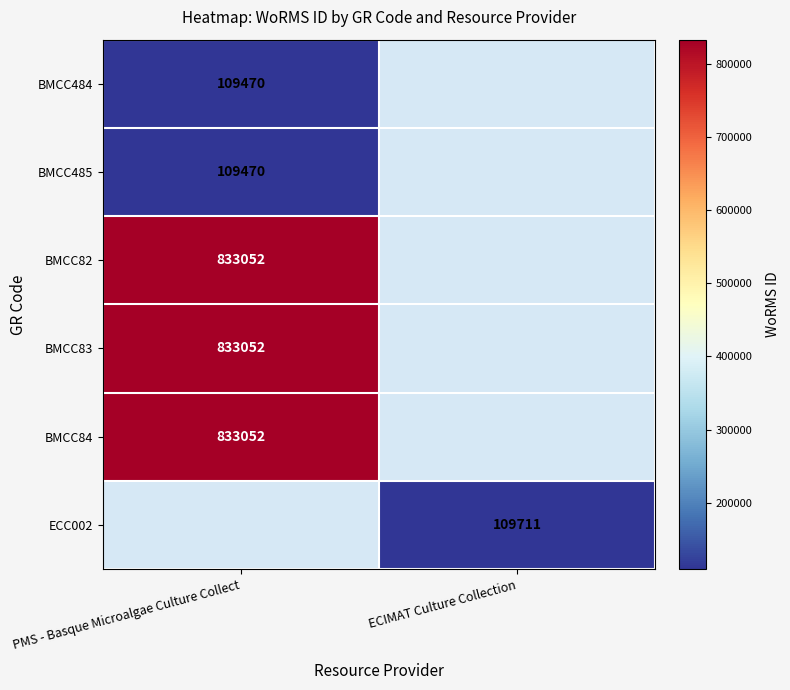

Is it true that BMCC82 equals 518303 at PMS - Basque Microalgae Culture Collect?

False